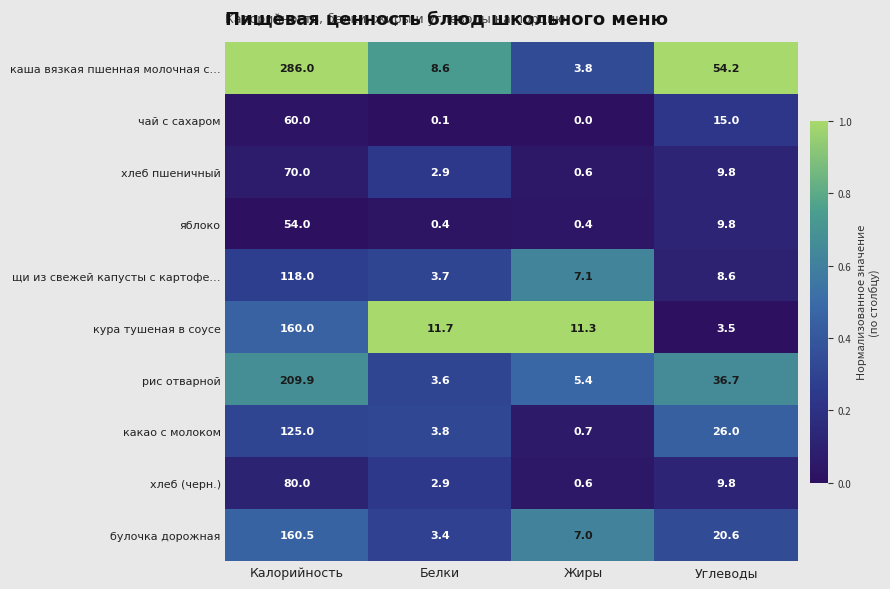

How many data points does each series have?

4